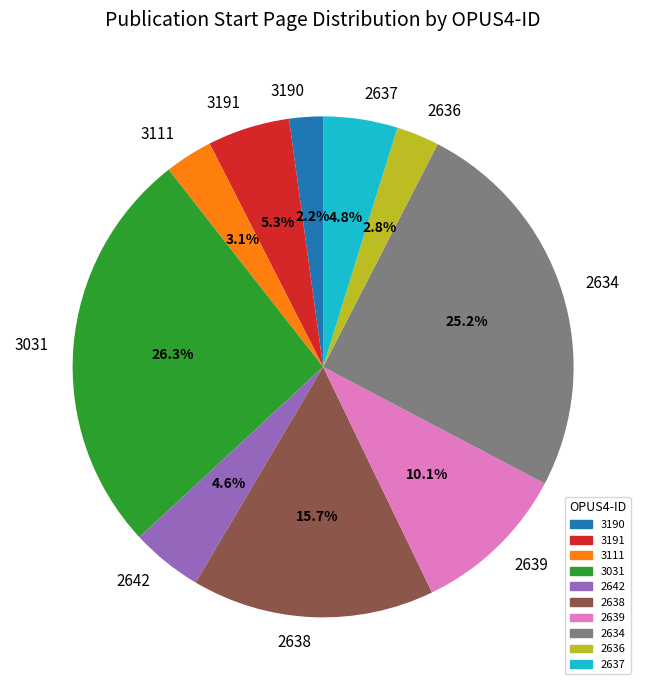

To the nearest percent, what portion does 2636 represent?

3%